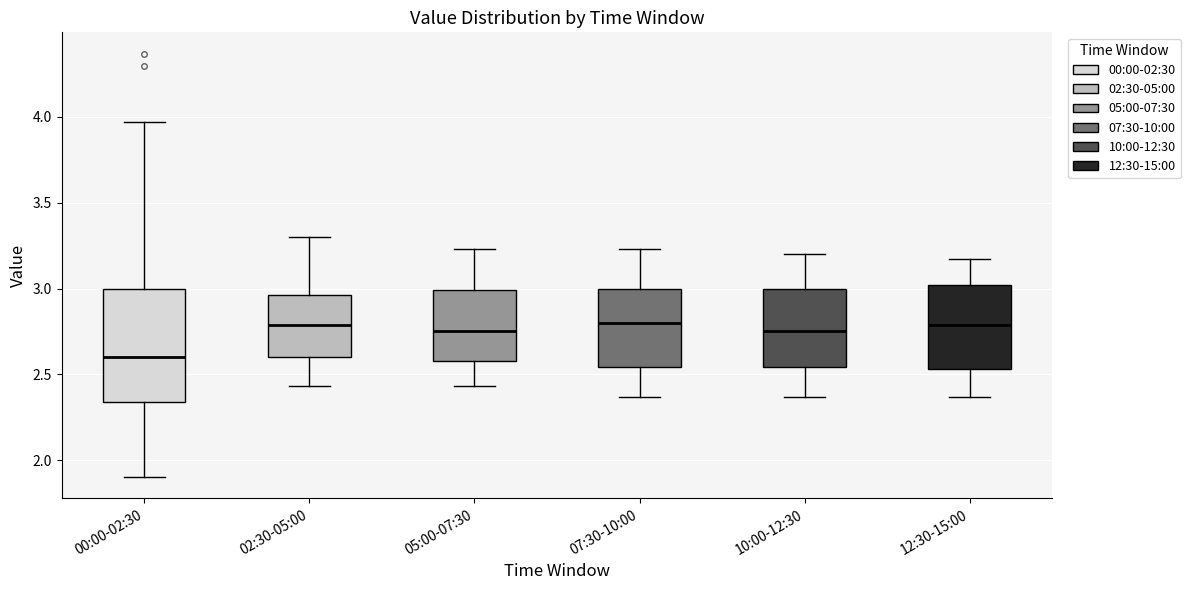

Reading left to right, read every box against the y-axis: the position of its median line, the range the box covers, and the ends of its whiskers. The values are not printed on the chart, so give them approximately, as read against the axis.

00:00-02:30: median 2.60, box 2.35 to 3.00, whiskers 1.90 to 3.95
02:30-05:00: median 2.80, box 2.60 to 2.95, whiskers 2.45 to 3.30
05:00-07:30: median 2.75, box 2.60 to 3.00, whiskers 2.45 to 3.25
07:30-10:00: median 2.80, box 2.55 to 3.00, whiskers 2.35 to 3.25
10:00-12:30: median 2.75, box 2.55 to 3.00, whiskers 2.35 to 3.20
12:30-15:00: median 2.80, box 2.55 to 3.00, whiskers 2.35 to 3.15